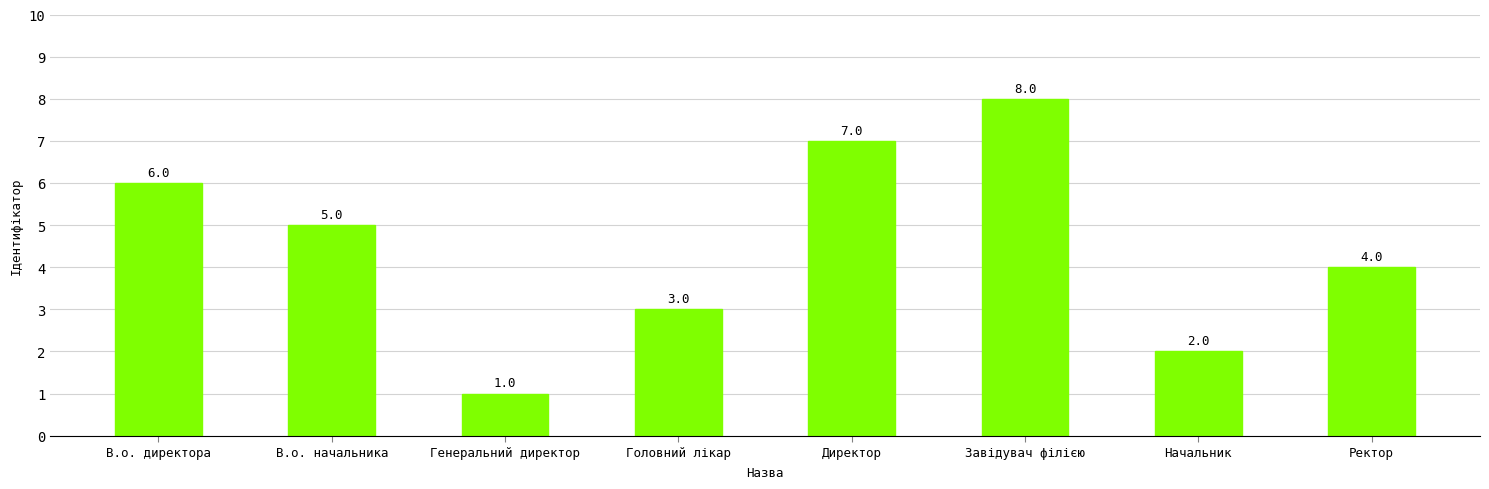

List the labels in order of value, largest first.

Завідувач філією, Директор, В.о. директора, В.о. начальника, Ректор, Головний лікар, Начальник, Генеральний директор